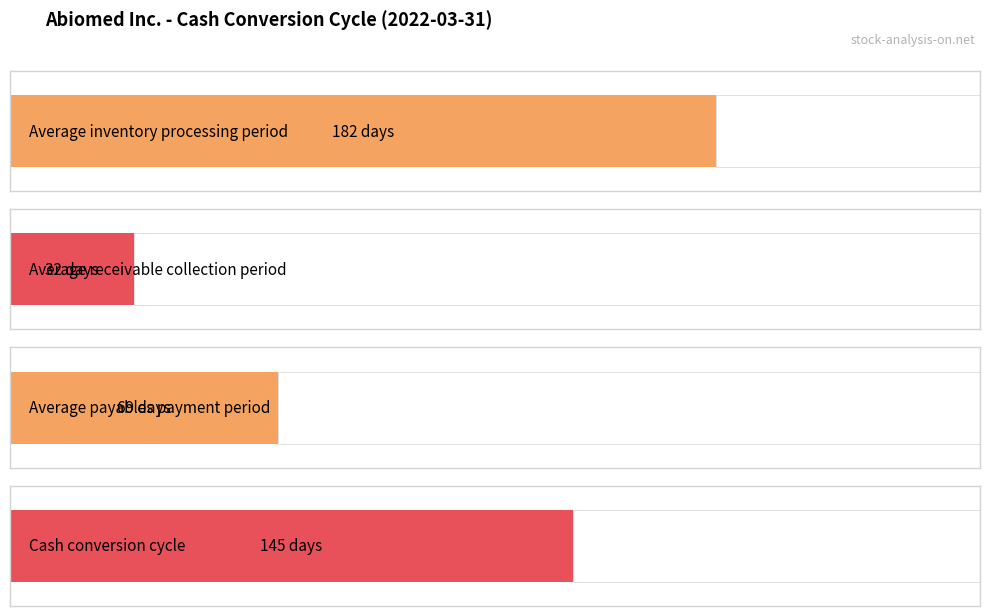

How many distinct data groups are displayed?

4